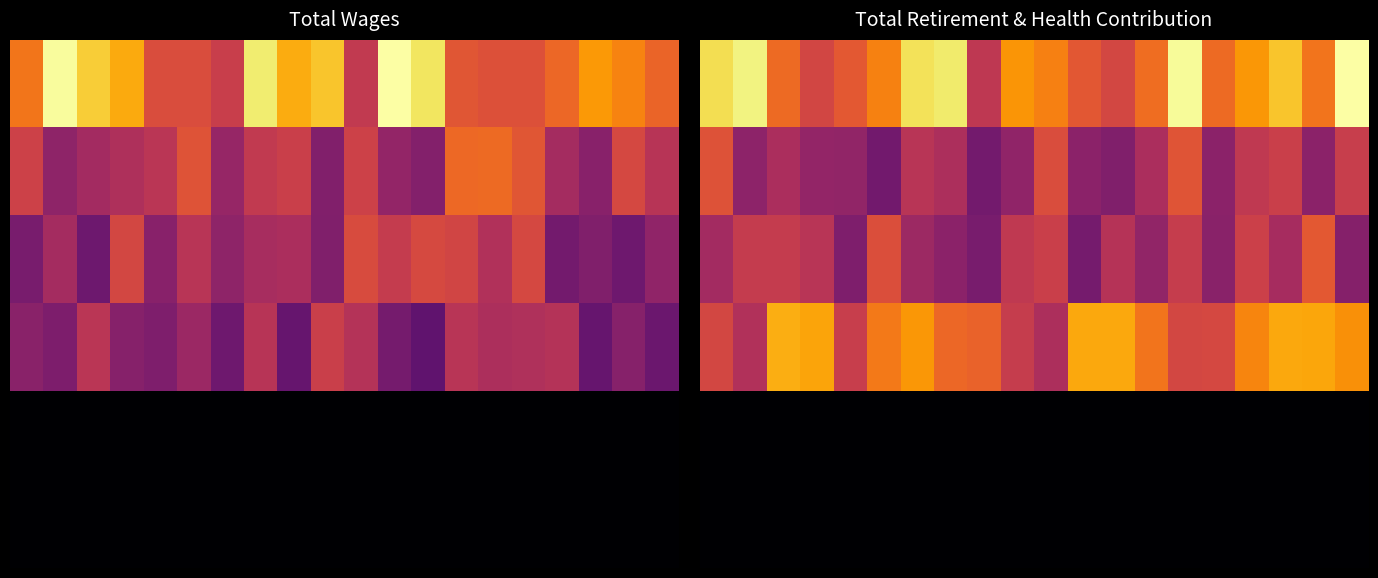

What is the difference between the second highest and minimum values in the 0 series?

3084.9